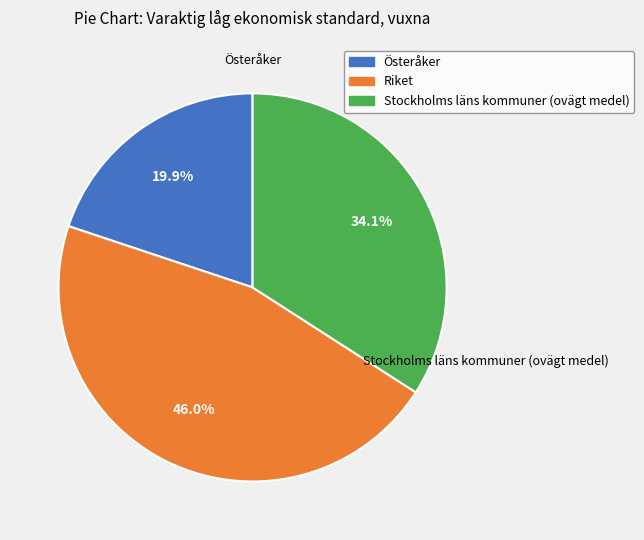

Is there a majority slice in this chart?

No